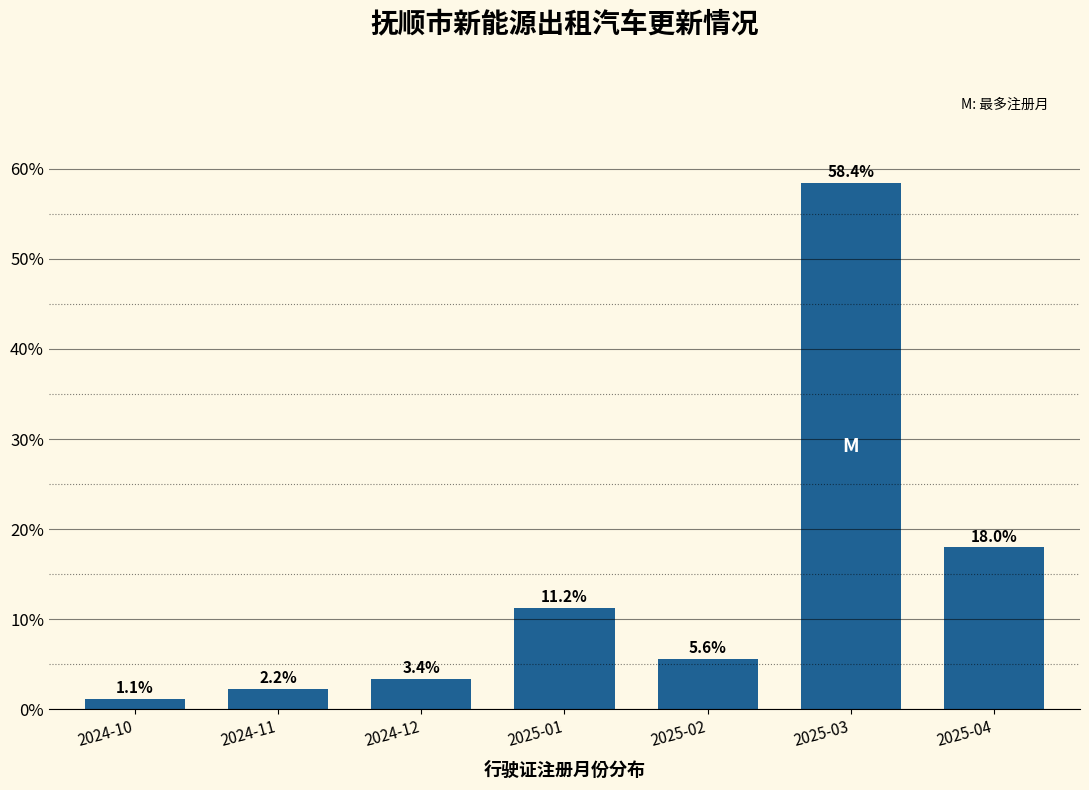

Reading left to right, what are all the values shown in this chart?

1.1	2.2	3.4	11.2	5.6	58.4	18.0